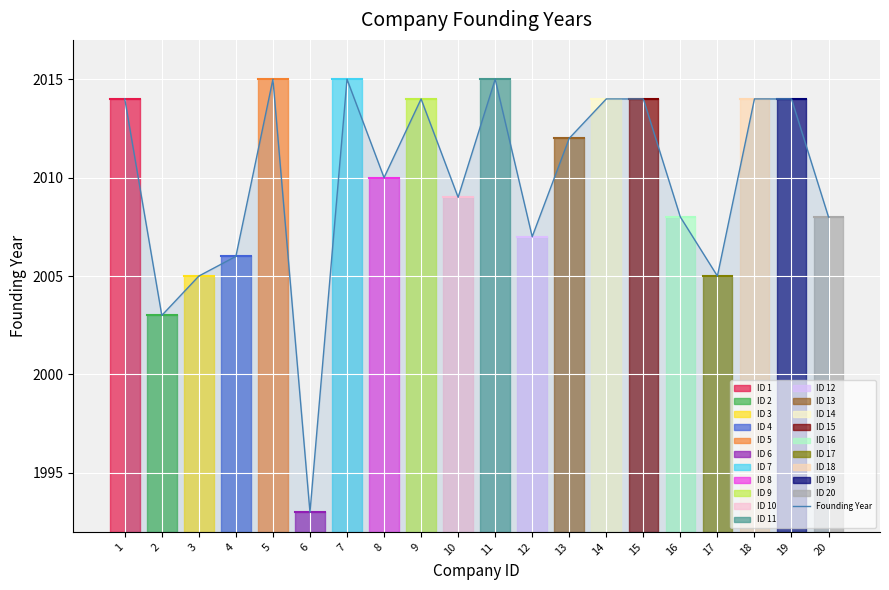

Does the chart display data point markers on the line(s)?

No